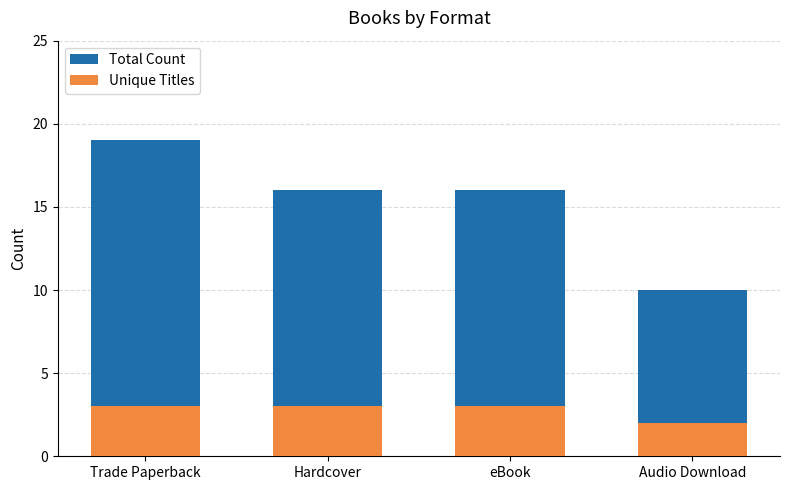

Reading left to right, list all the values displayed in this chart.

Total Count: 19	16	16	10
Unique Titles: 3	3	3	2